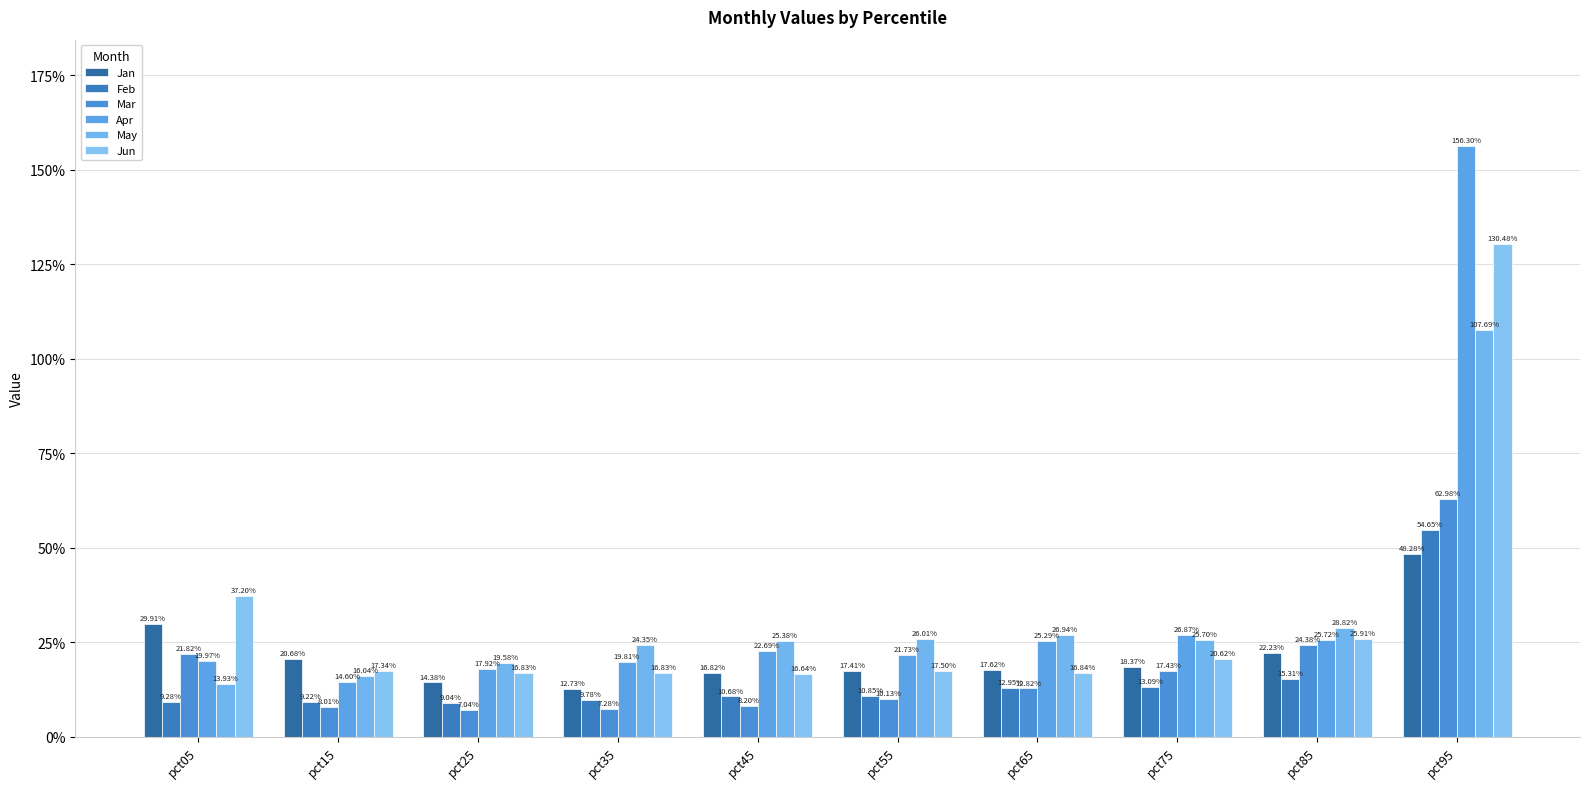

Is the value of Jun at pct65 greater than the value of May at pct25?

No